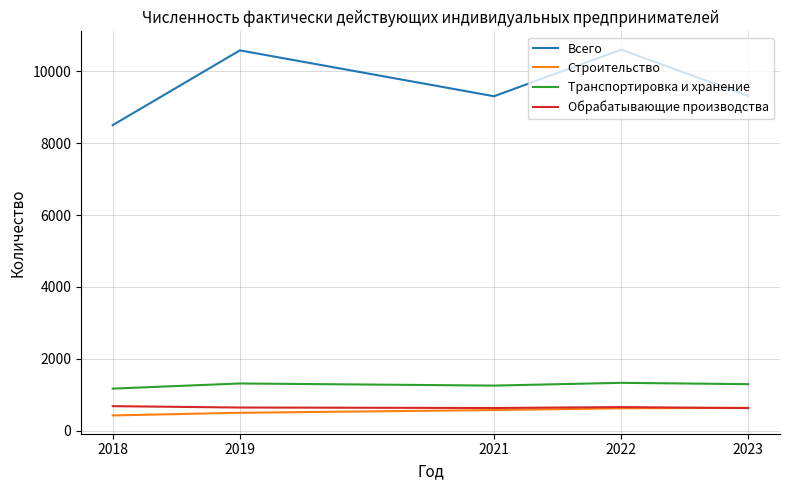

Does the chart have visible grid lines?

Yes